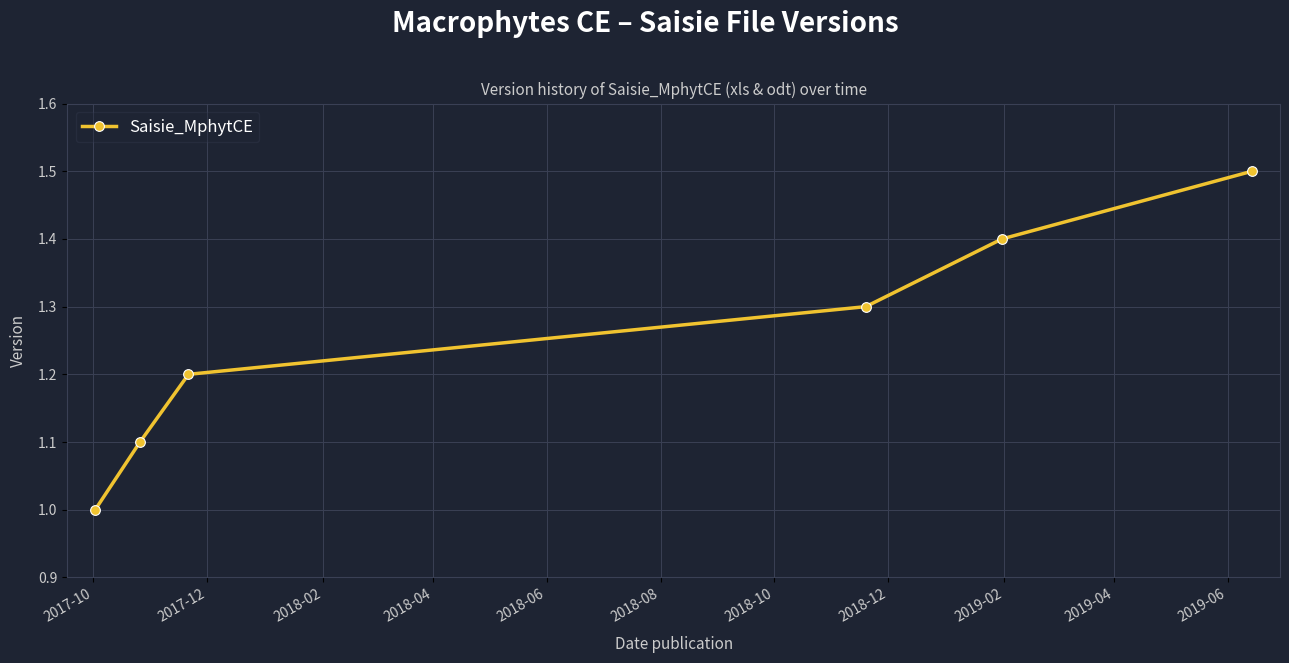

What is the value of the 4th point from the left?

1.3